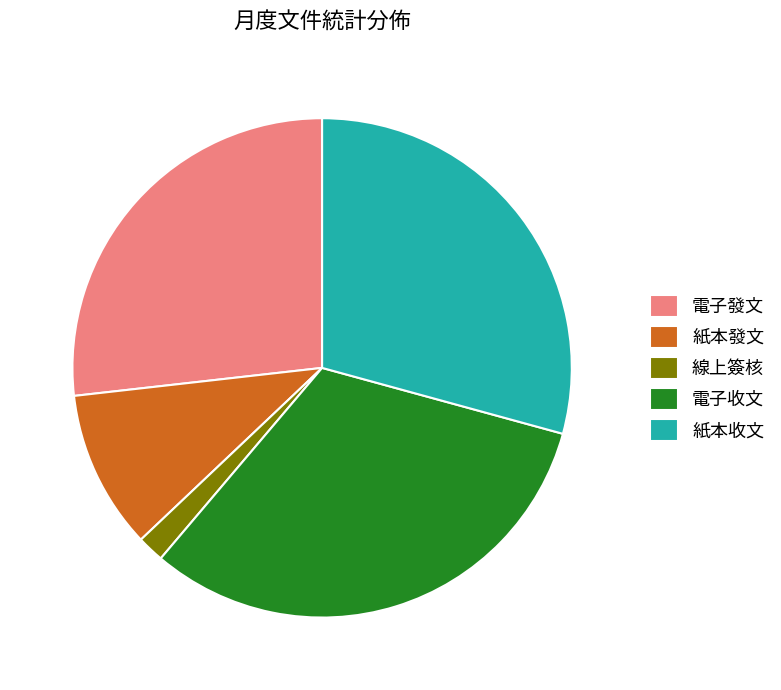

Is it true that 電子發文 is 27% of the pie?

True